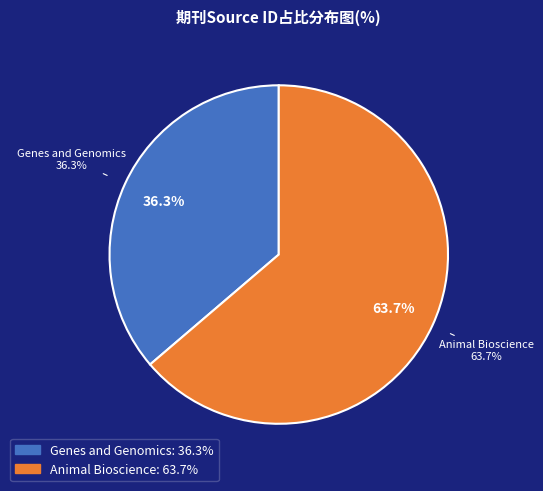

How many segments does this pie chart have?

2